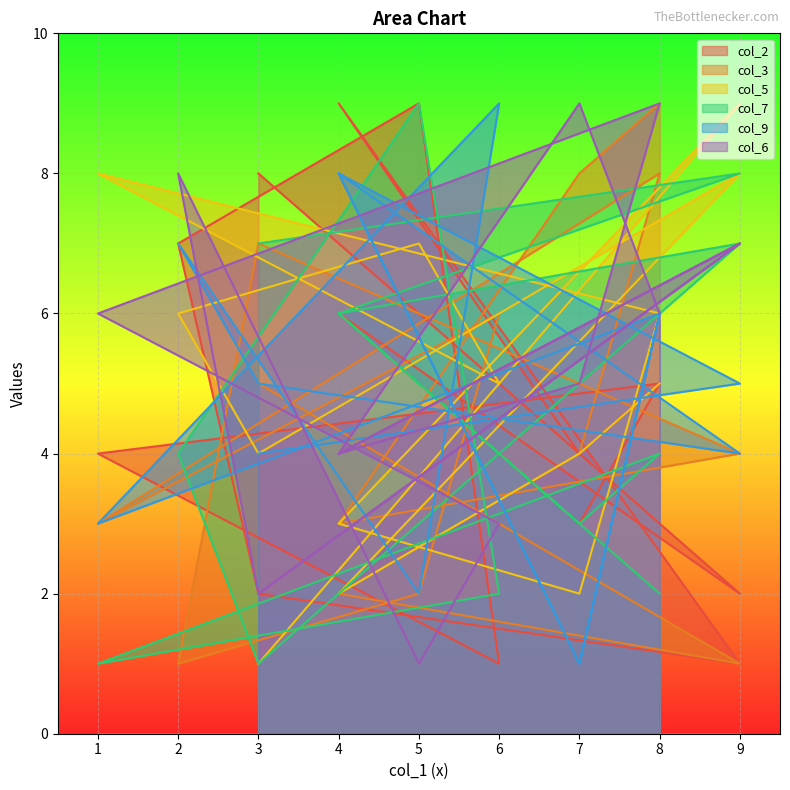

Where is col_3 nearest to the value 5?

3